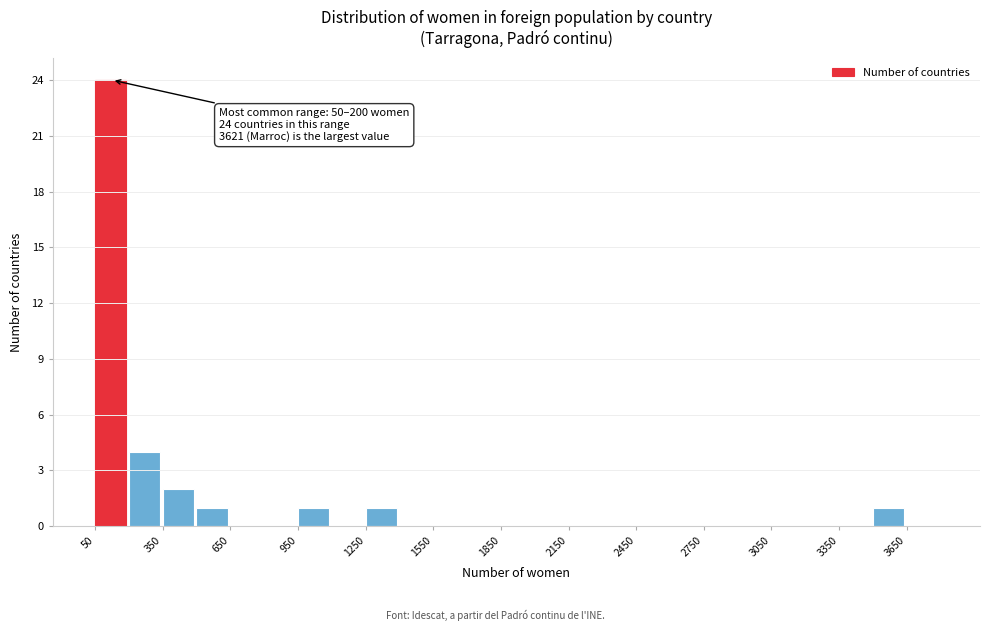

Around what value on the x-axis is the tallest bar? Give the approximate position of its centre, as read against the axis.

100